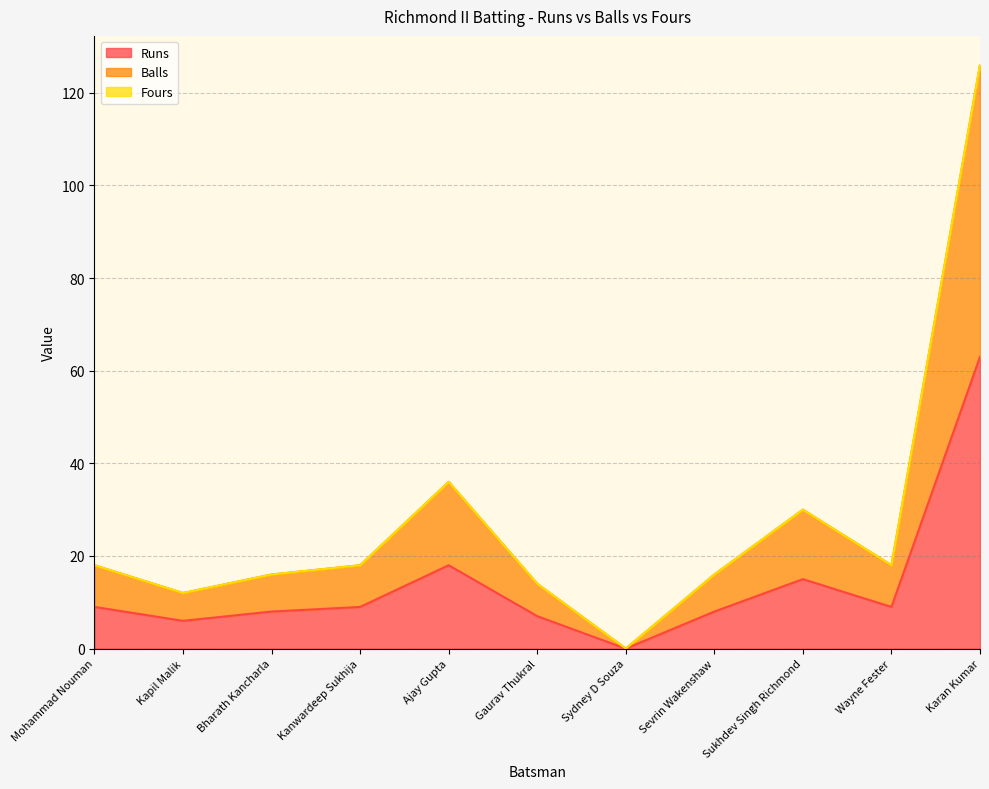

Does the chart display data point markers on the line(s)?

No